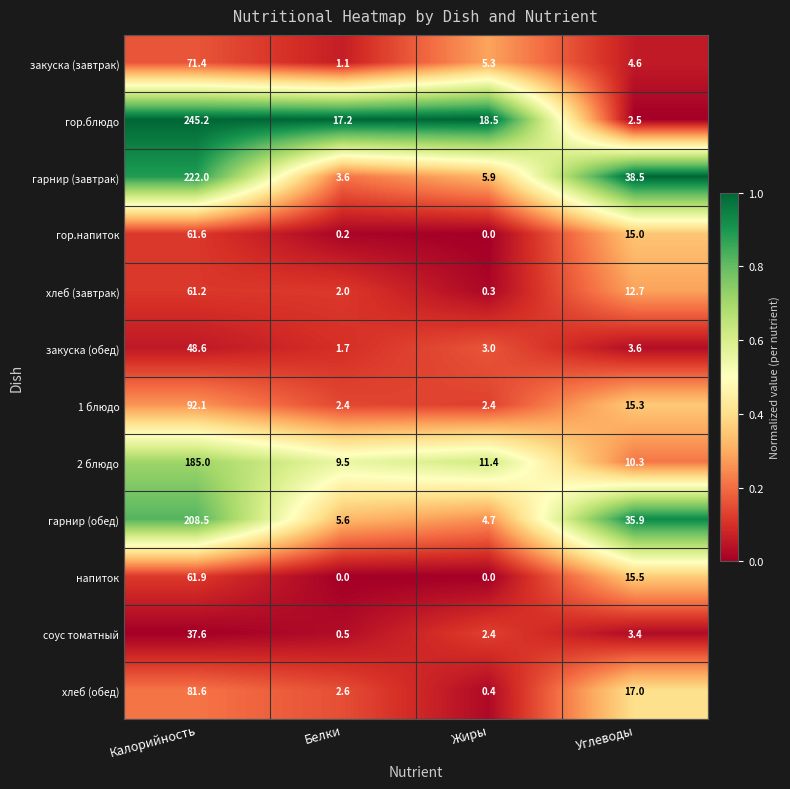

What is the spread (max minus min) of values at Жиры?

18.5